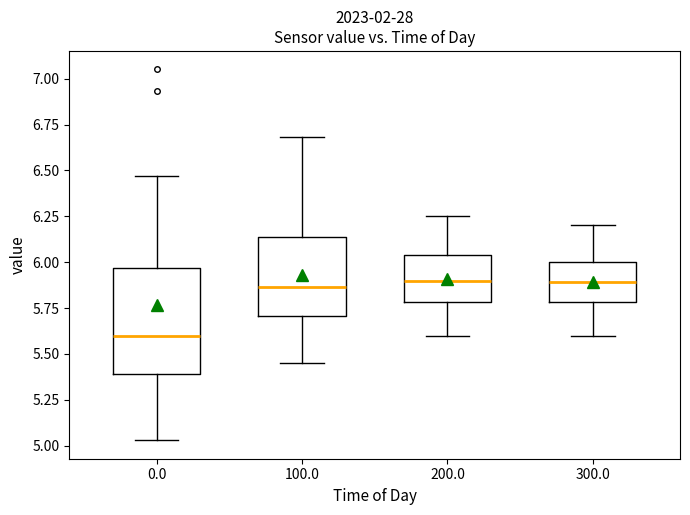

Which box is the tallest, from its lower edge to its upper edge?

0.0